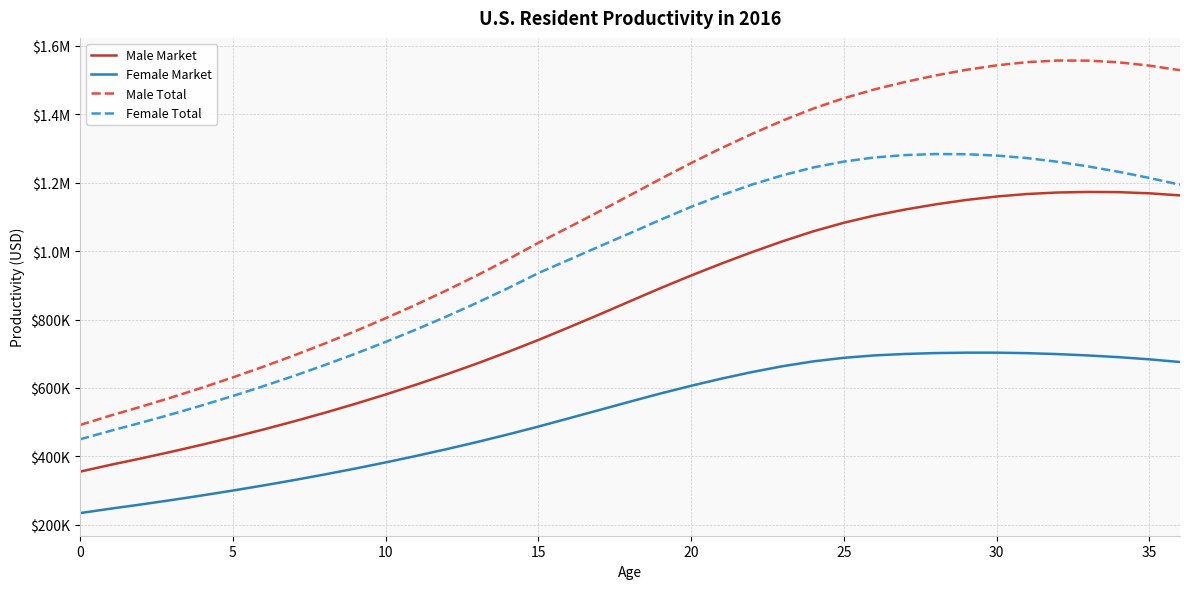

What are all the series names shown in the legend?

Male Market, Female Market, Male Total, Female Total